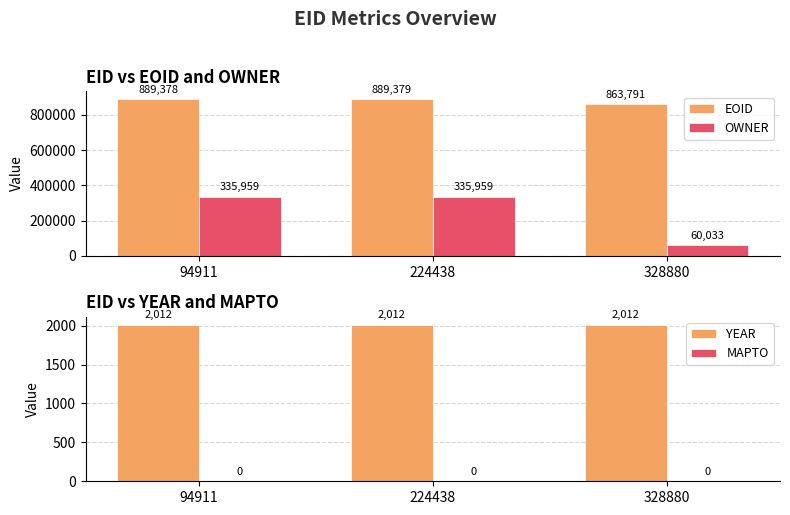

How many bars are there in total?

12